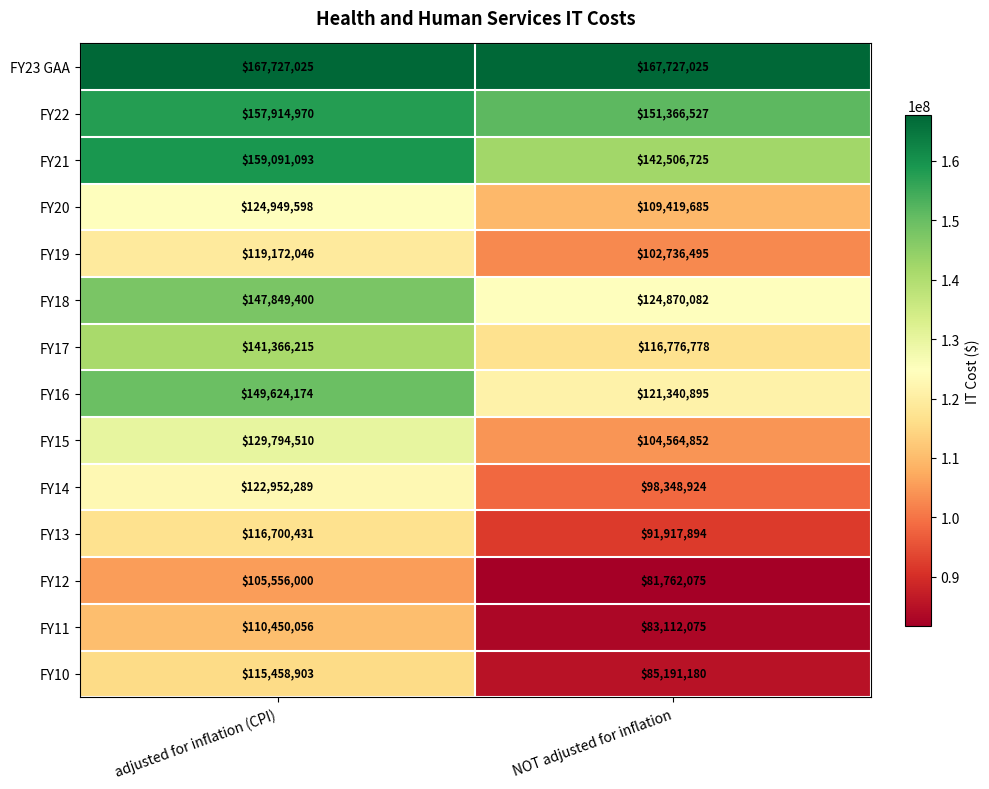

Rank the series at adjusted for inflation (CPI) from highest to lowest value.

FY23 GAA, FY21, FY22, FY16, FY18, FY17, FY15, FY20, FY14, FY19, FY13, FY10, FY11, FY12